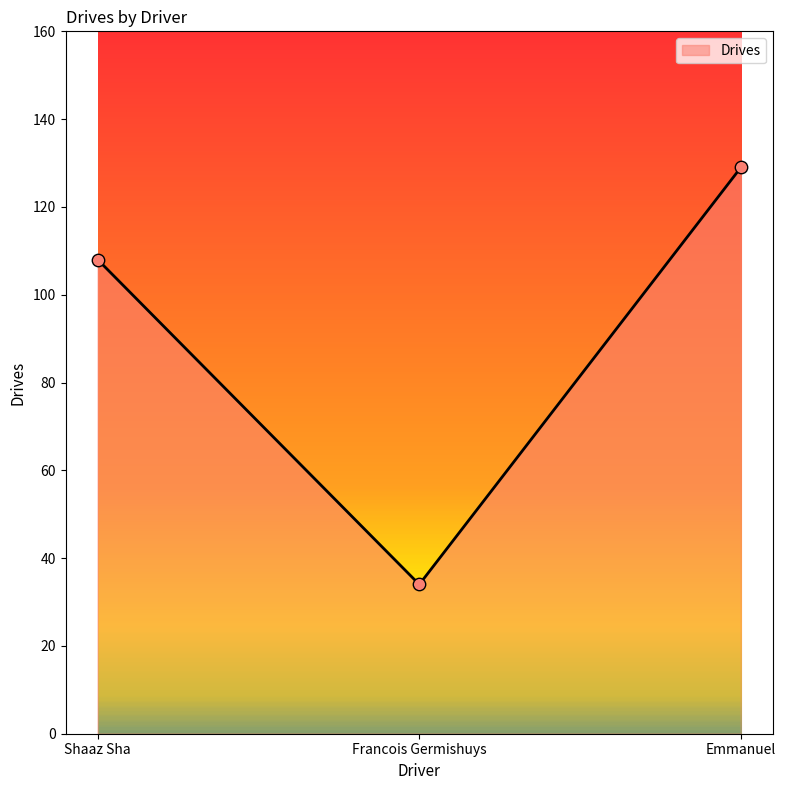

What is the change in value from Shaaz Sha to Francois Germishuys?

-74